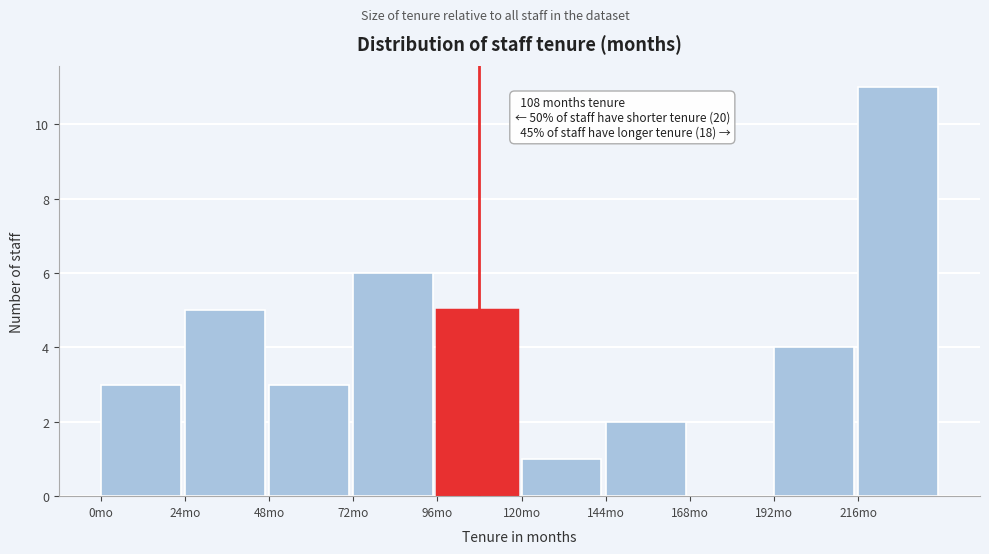

Over which range of the x-axis is the bar tallest?

216 to 240